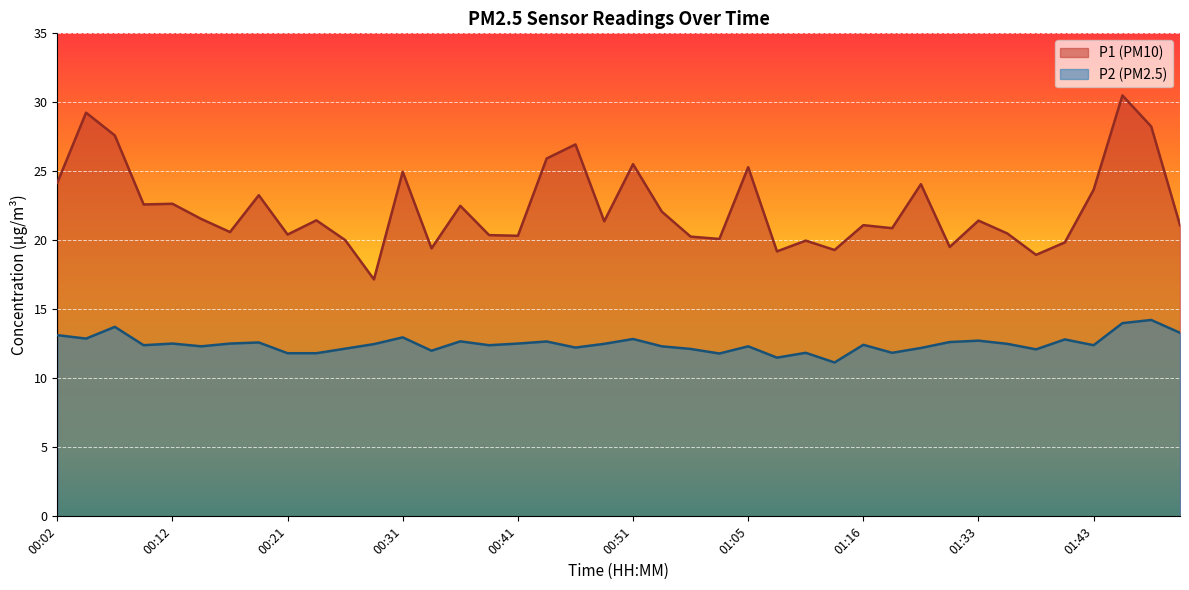

What is the difference between the maximum and minimum values in the P2 series?

3.1